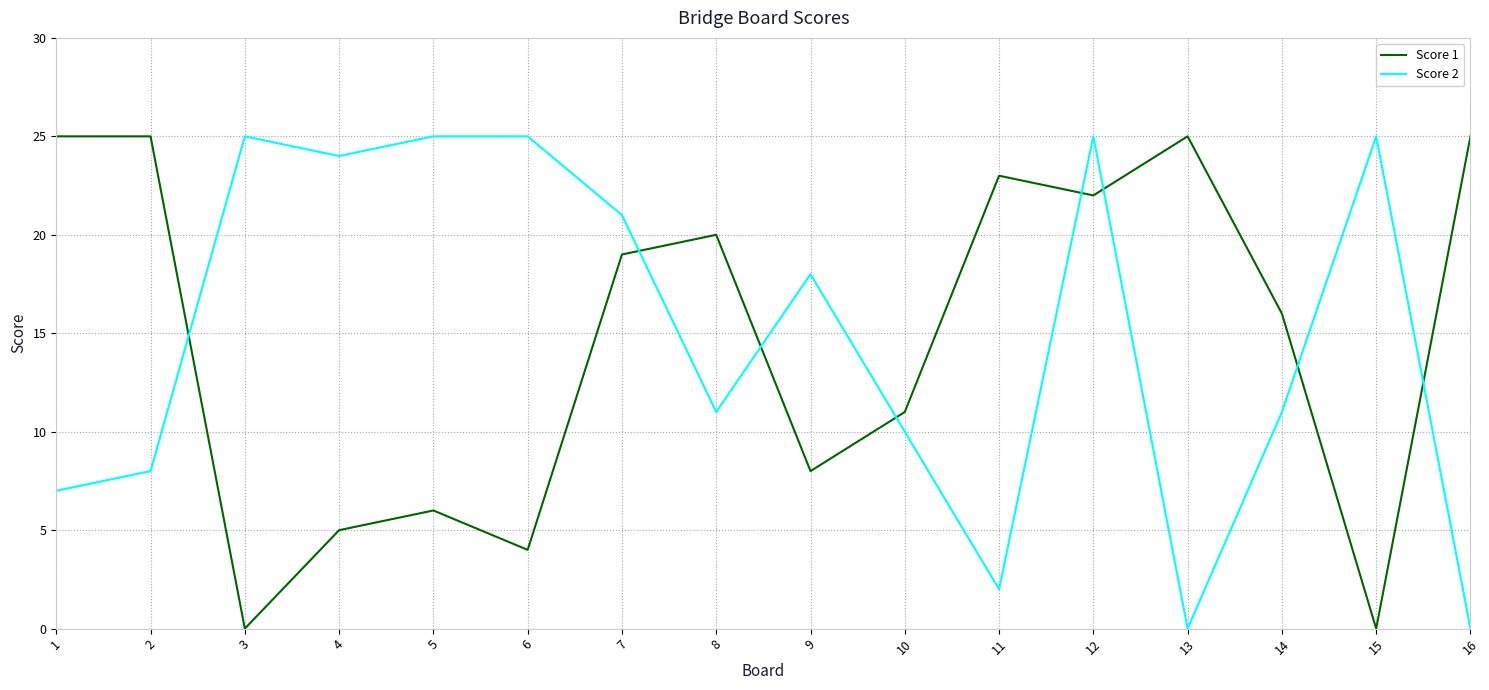

What are all the series names shown in the legend?

Score 1, Score 2